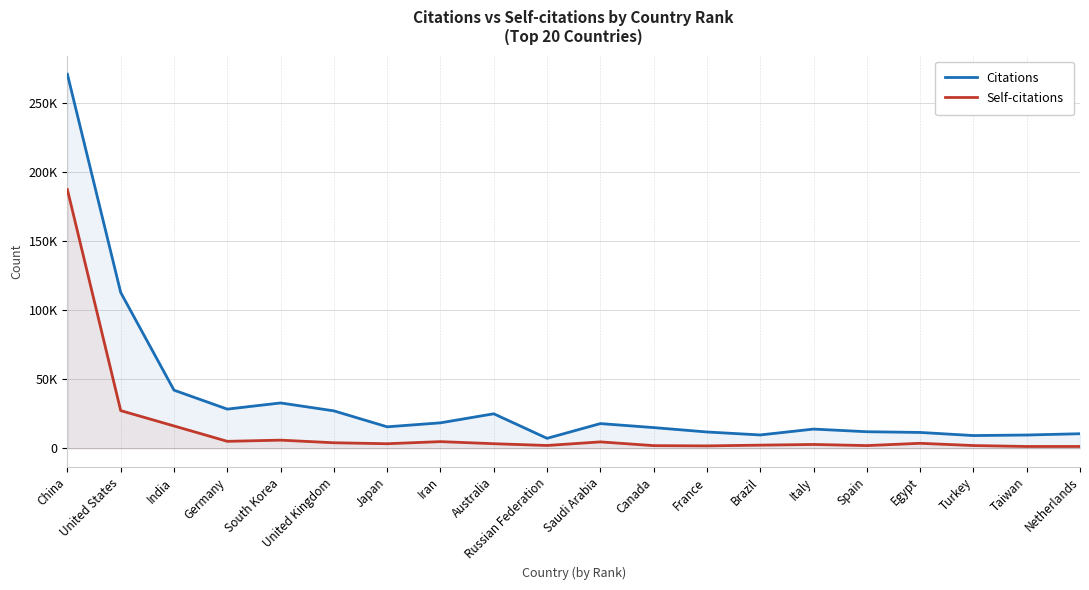

What is the value of the Citations point at the 8th from the left?

18442